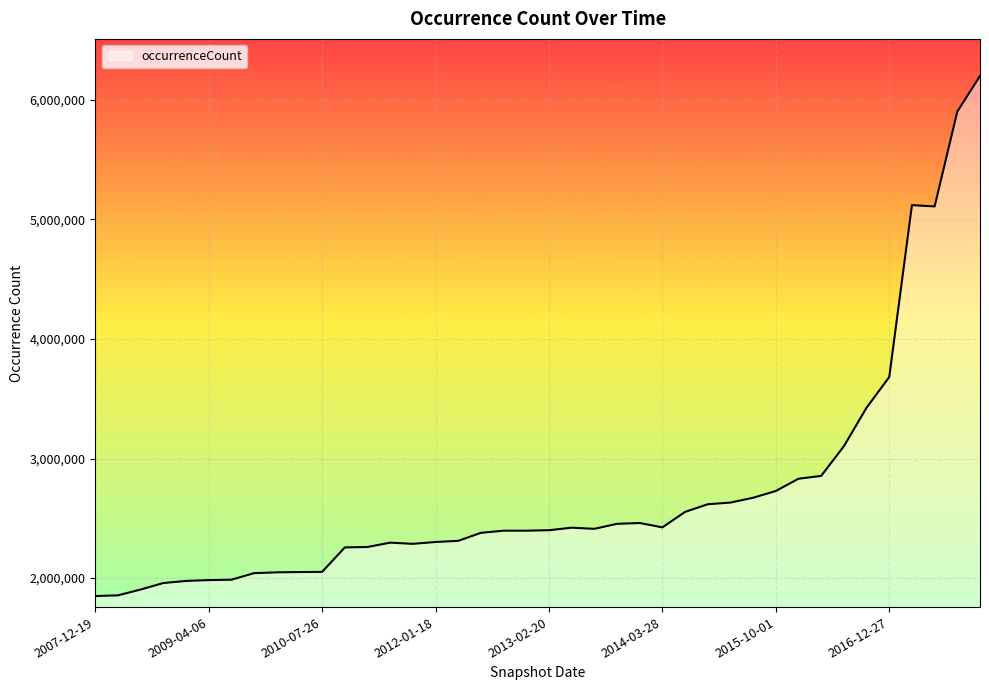

What is the maximum value shown in the chart?

6200851